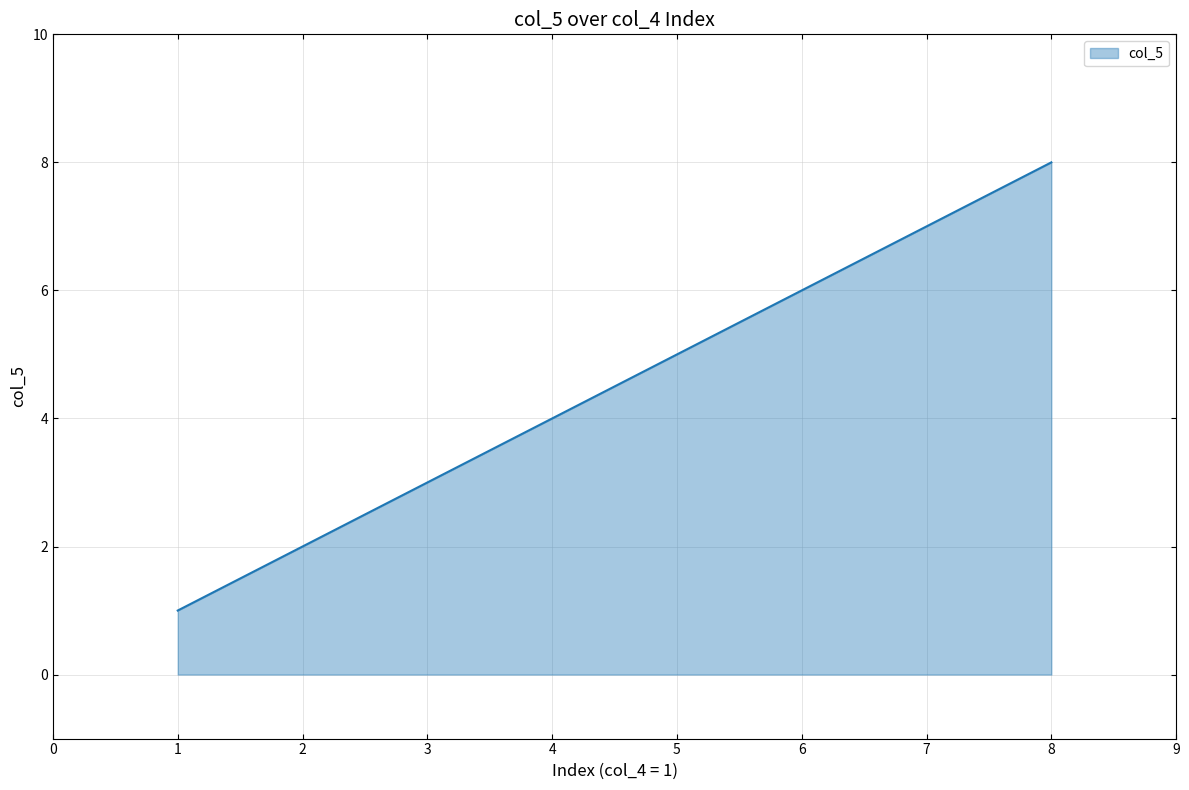

What is the difference between the values at 1 and 7?

6